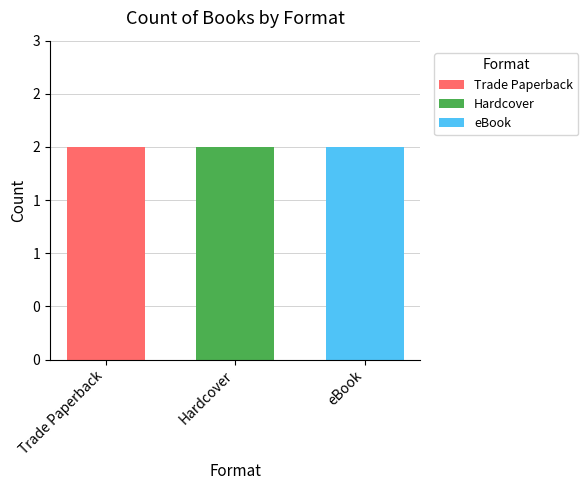

What are all the series names shown in the legend?

Trade Paperback, Hardcover, eBook